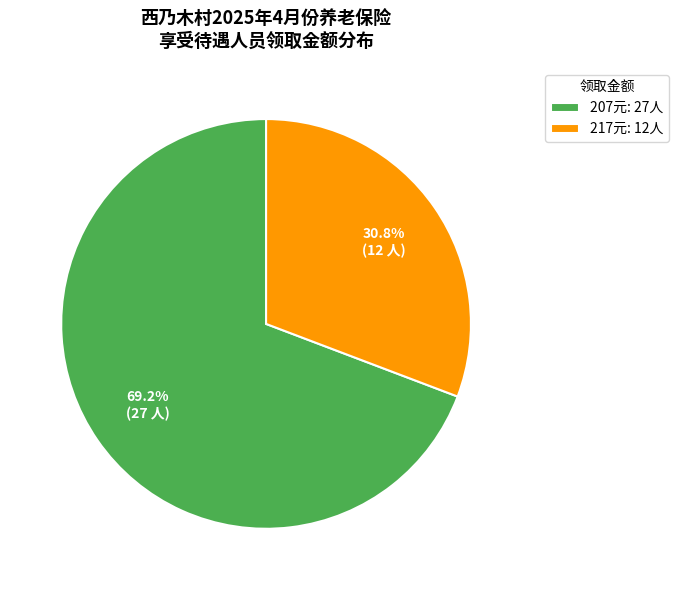

How many segments does this pie chart have?

2